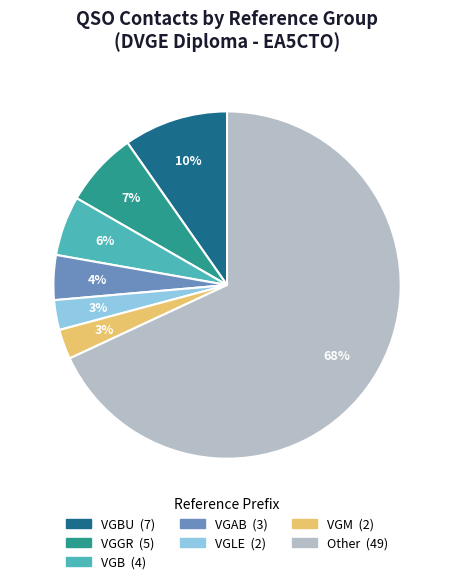

Is there any slice that represents more than half of the pie?

Yes